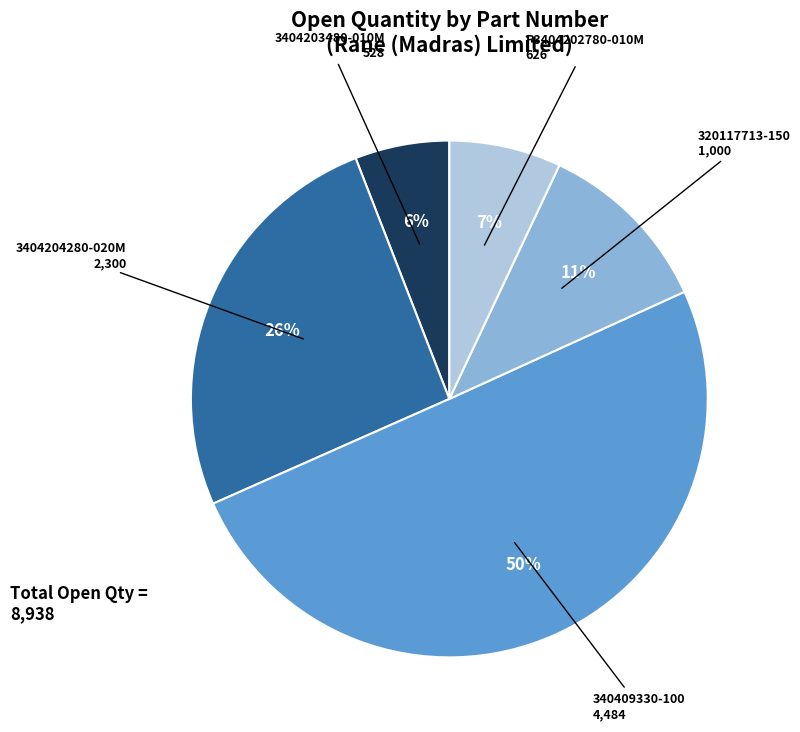

To the nearest percent, what is the difference between the largest and smallest slice percentages?

44%